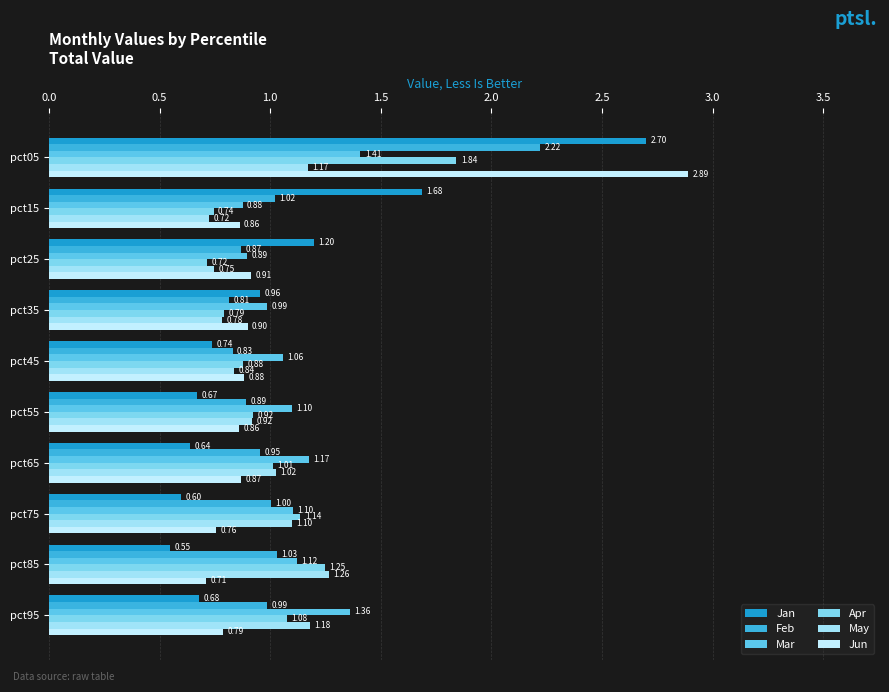

What is the difference between the maximum and minimum values in the May series?

0.5